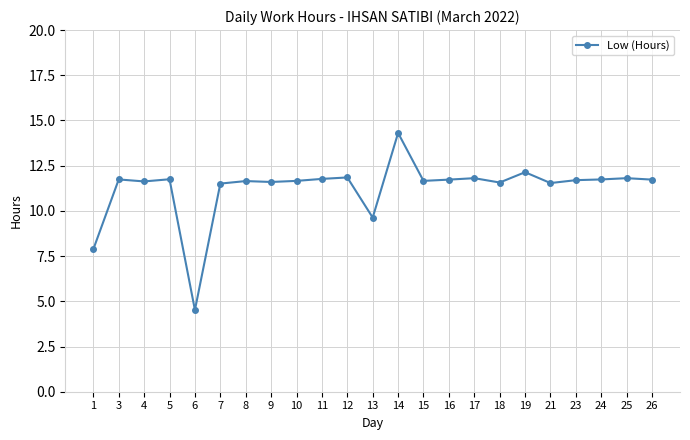

True or false: the data shows 11.7 at 15.

True